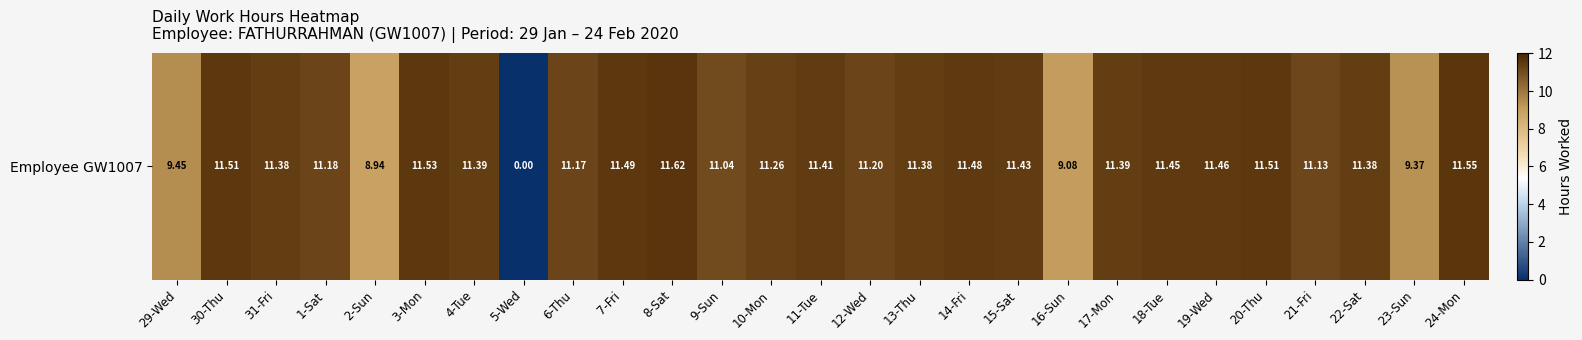

How many values are below 11?

5